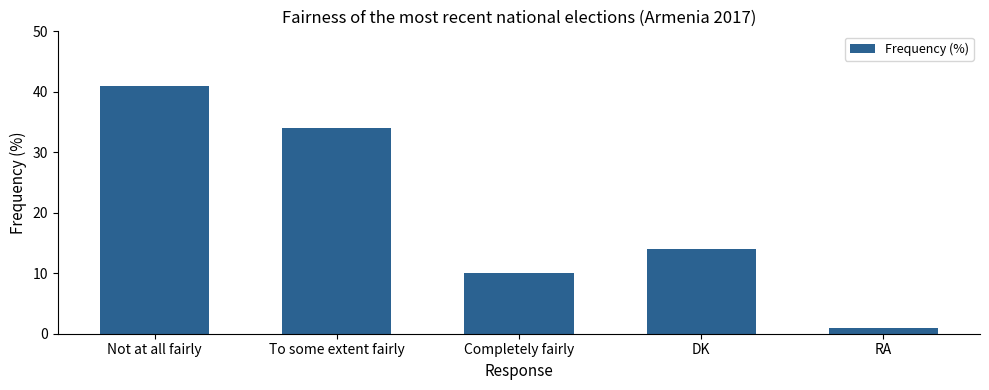

List the labels in order of value, largest first.

Not at all fairly, To some extent fairly, DK, Completely fairly, RA